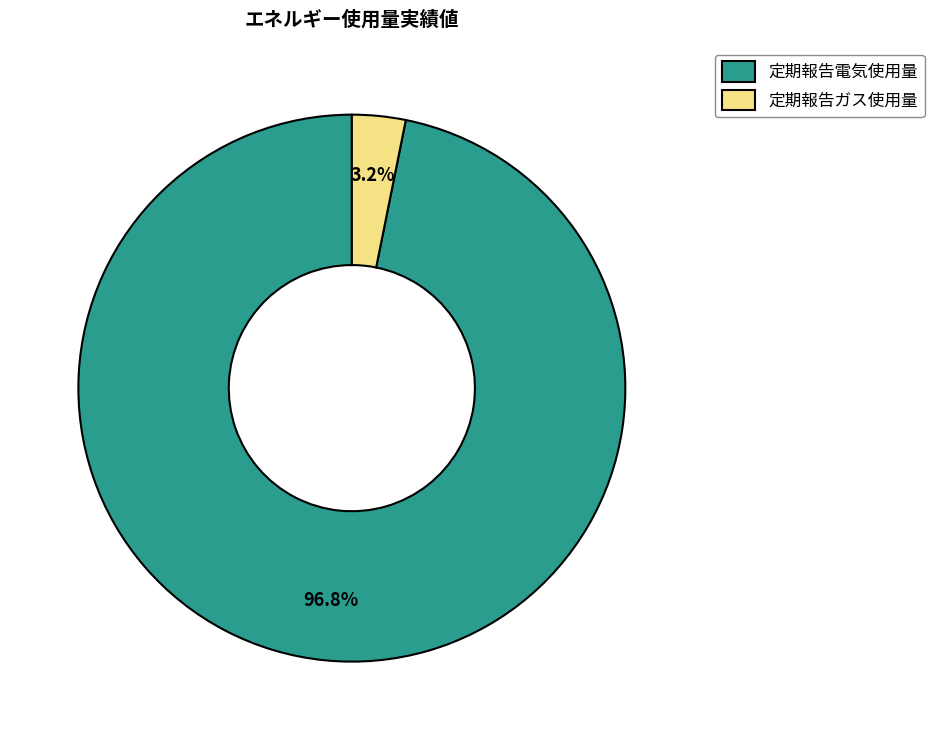

What portion of the pie excludes 定期報告電気使用量?

3.2%